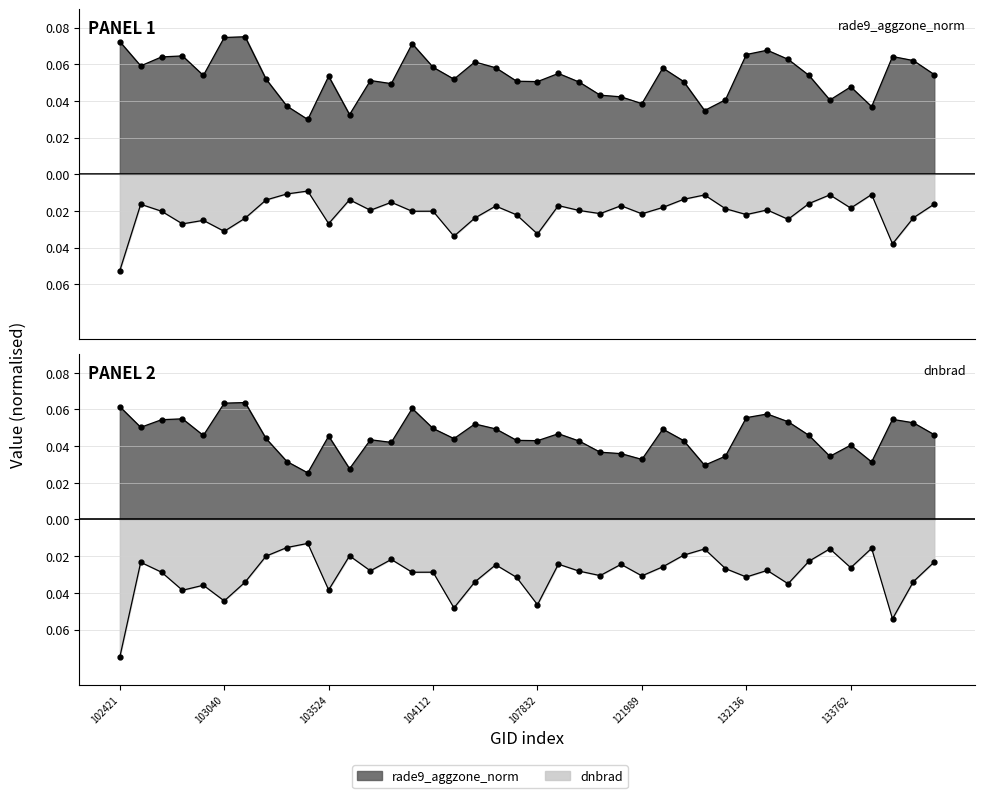

Where is the first local minimum for dnbrad?

102912